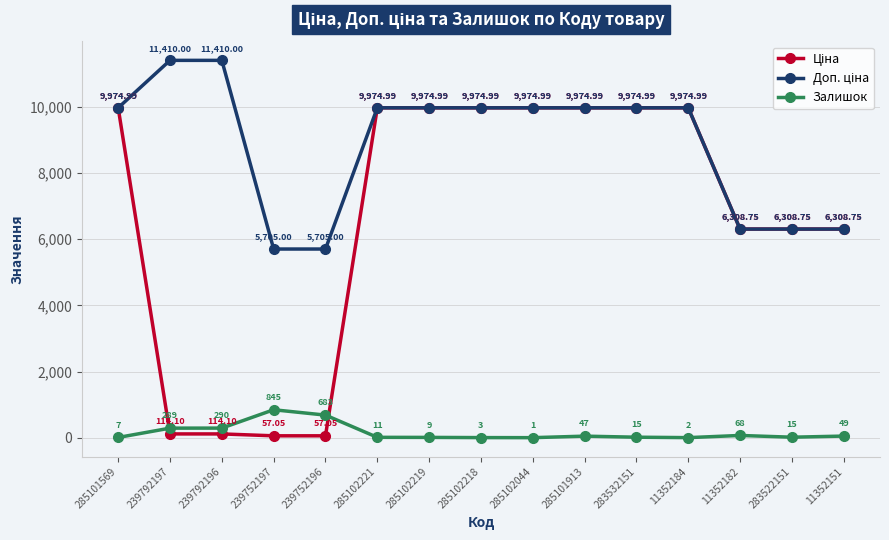

At how many categories does at least one series exceed 4936?

15